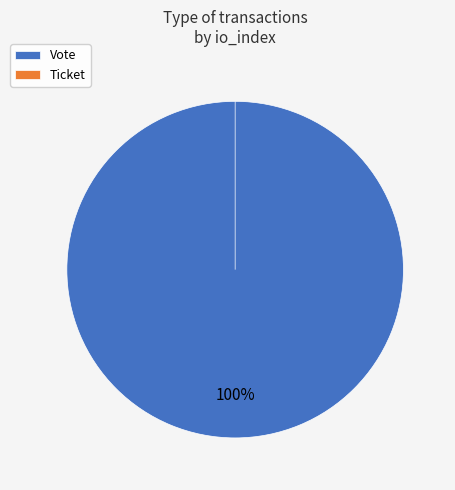

Which slice is the largest?

Vote